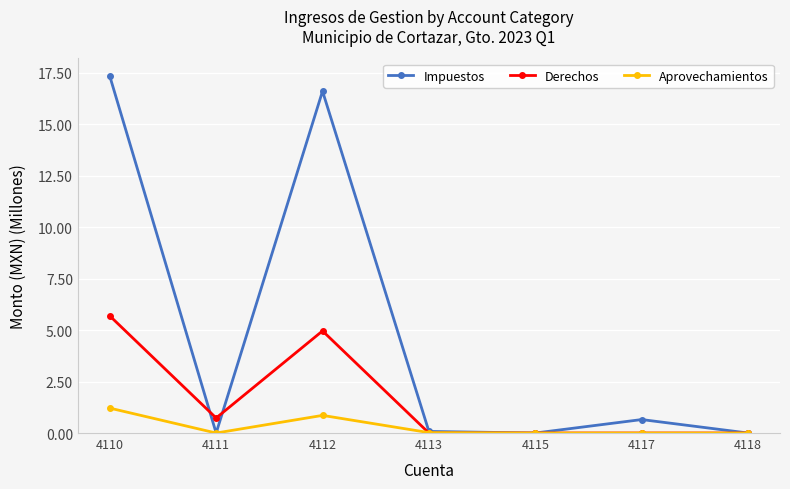

Which series has the largest range (max minus min)?

Impuestos